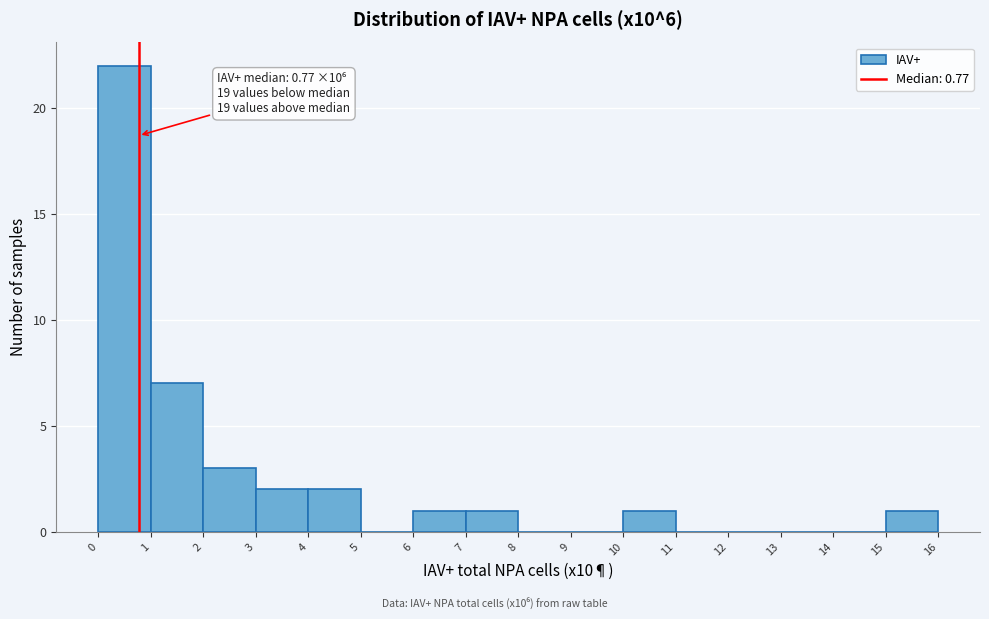

Which range on the x-axis has the tallest bar?

0 to 1